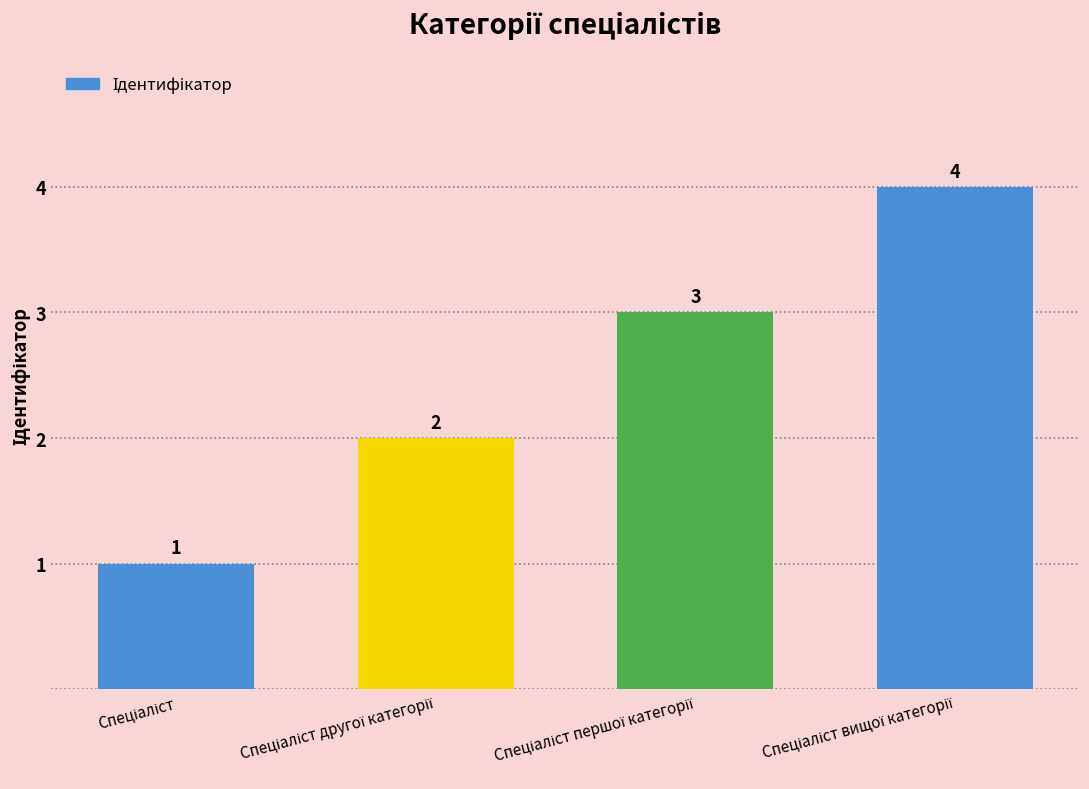

What is the value of the 1st bar from the left?

1